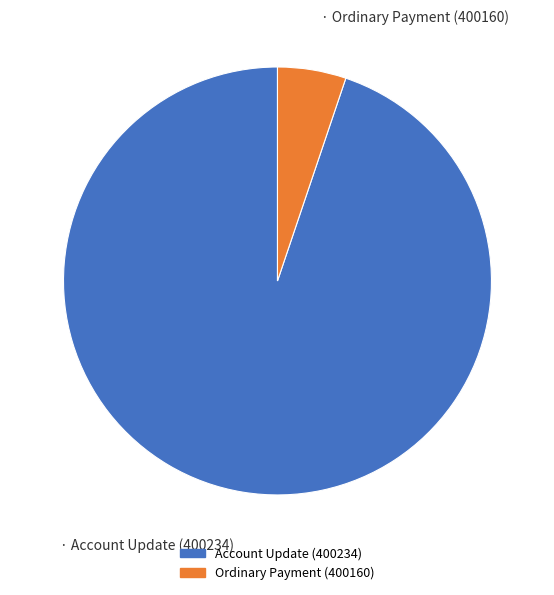

Count the number of slices in the pie.

2